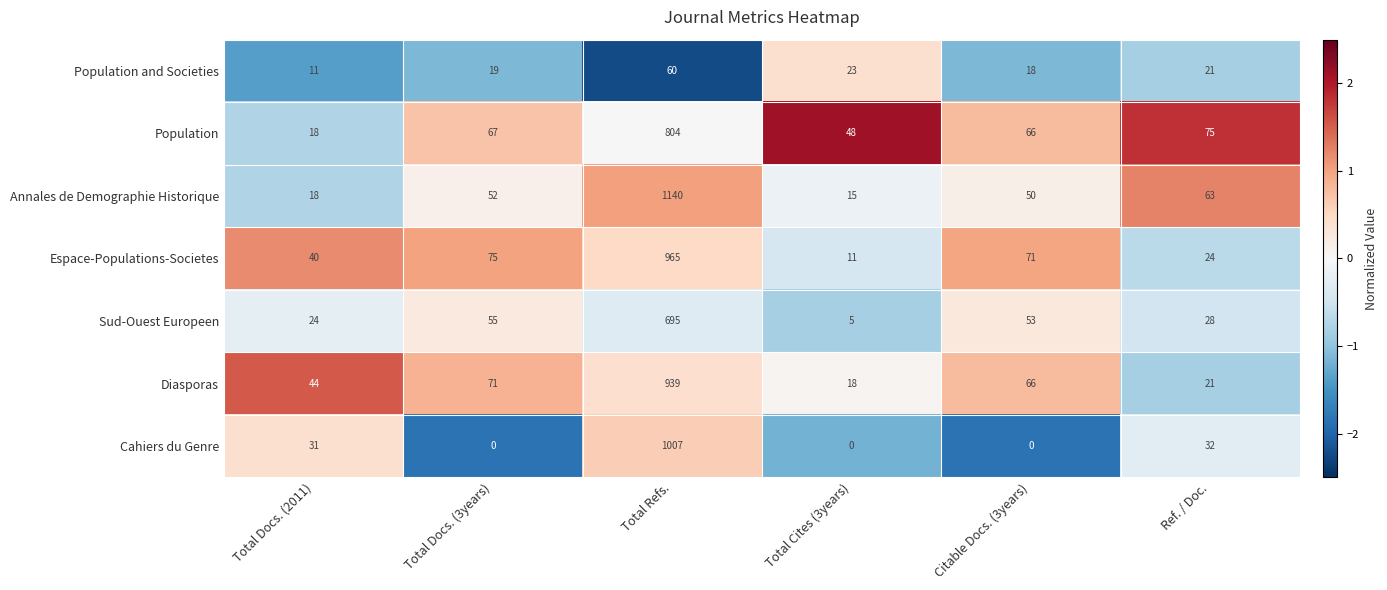

Count the number of categories in the chart.

6